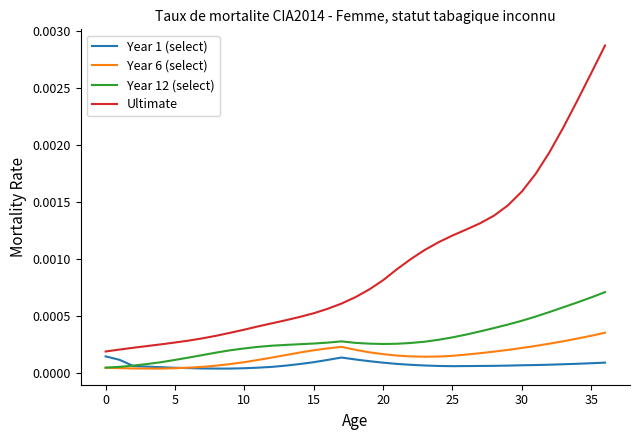

What are all the series names shown in the legend?

Year 1 (select), Year 6 (select), Year 12 (select), Ultimate